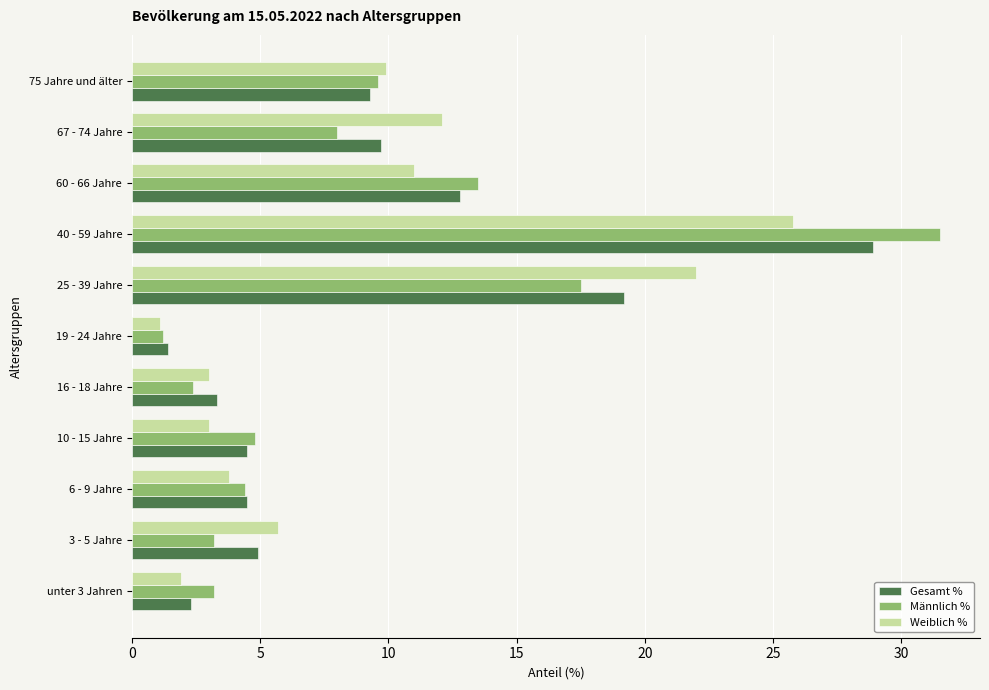

What is the sum of all Männlich % values?

99.3